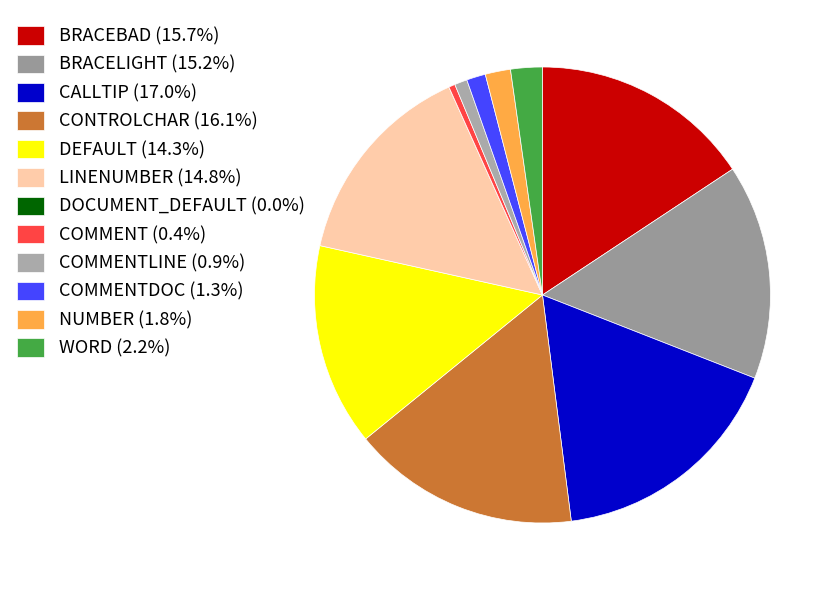

To the nearest percent, what is the average slice percentage?

8%